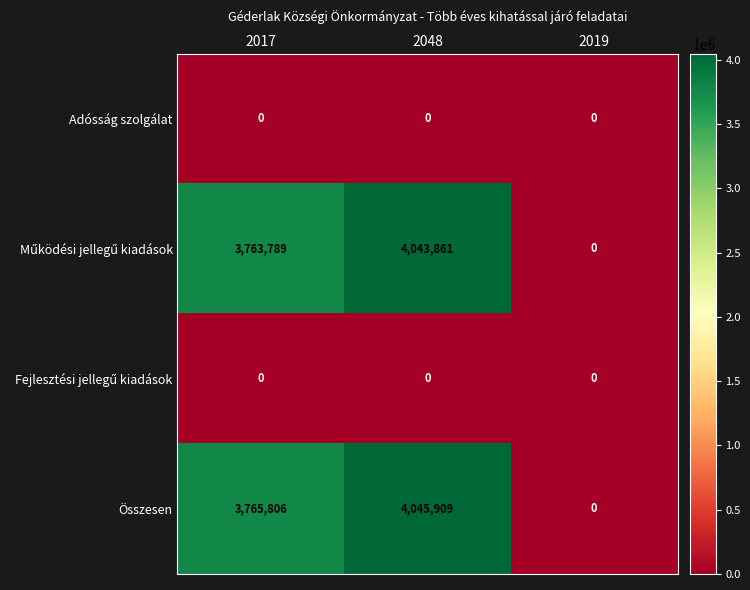

Is it true that Adósság szolgálat equals 0 at 2017?

True